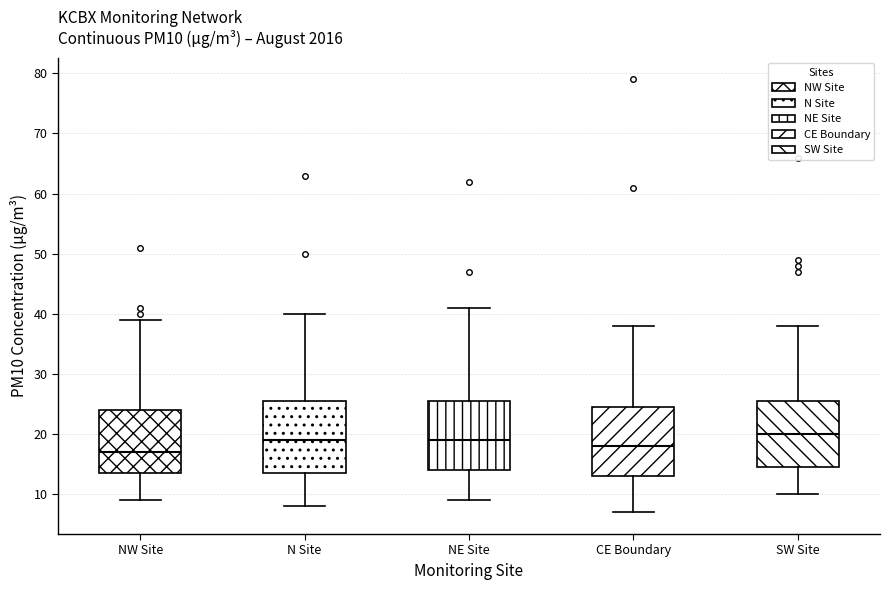

Reading left to right, transcribe this box plot: for each box, give where its median line is, the range the box spans, and where its two whiskers end, as read against the y-axis. The values are not printed on the chart, so give them approximately, as read against the axis.

NW Site: median 17, box 14 to 24, whiskers 9 to 39
N Site: median 19, box 14 to 26, whiskers 8 to 40
NE Site: median 19, box 14 to 26, whiskers 9 to 41
CE Boundary: median 18, box 13 to 25, whiskers 7 to 38
SW Site: median 20, box 15 to 26, whiskers 10 to 38